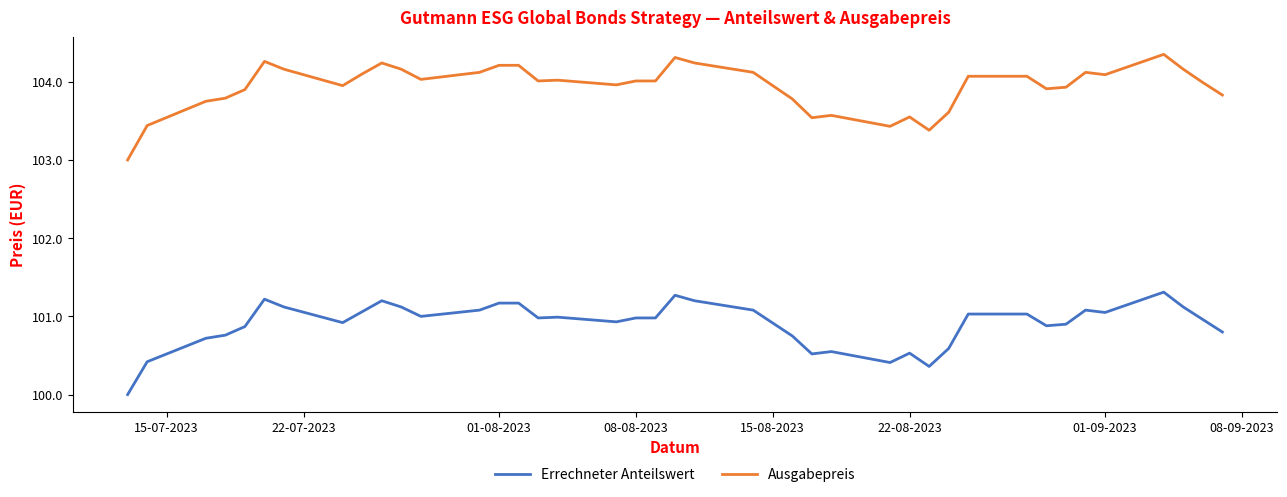

At how many categories does at least one series exceed 100?

40